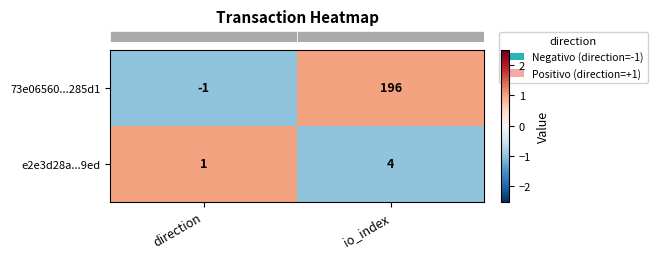

What is the sum of the e2e3d28a...9ed values at io_index and direction?

5